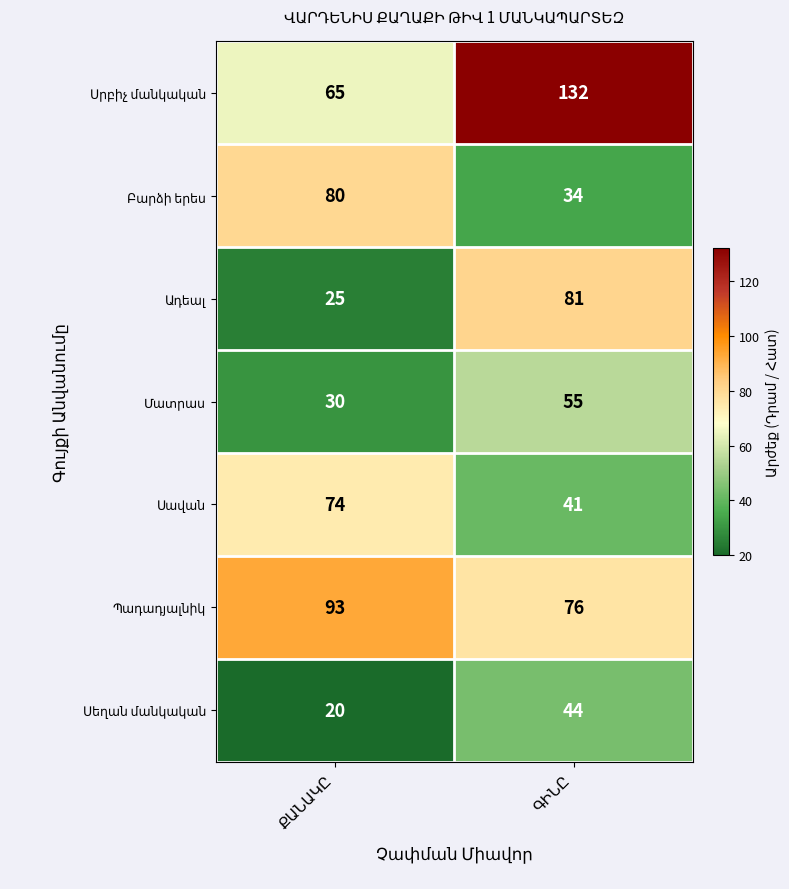

What is the greatest value displayed?

132